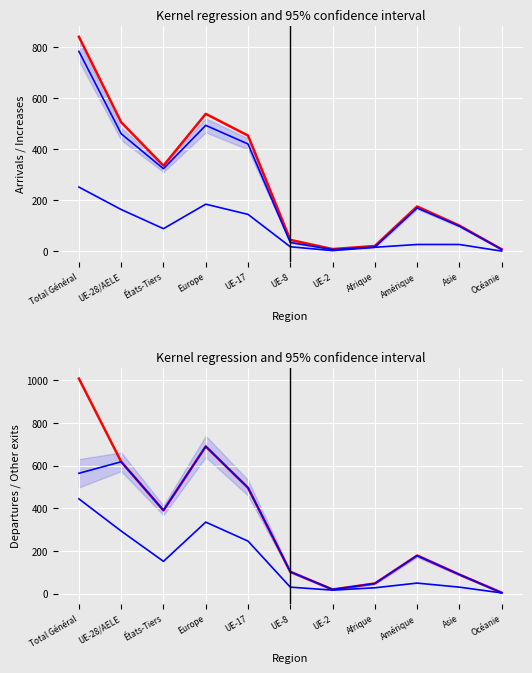

What is the sum of the col_3 (Total entrées) values at UE-28/AELE and Europe?

953